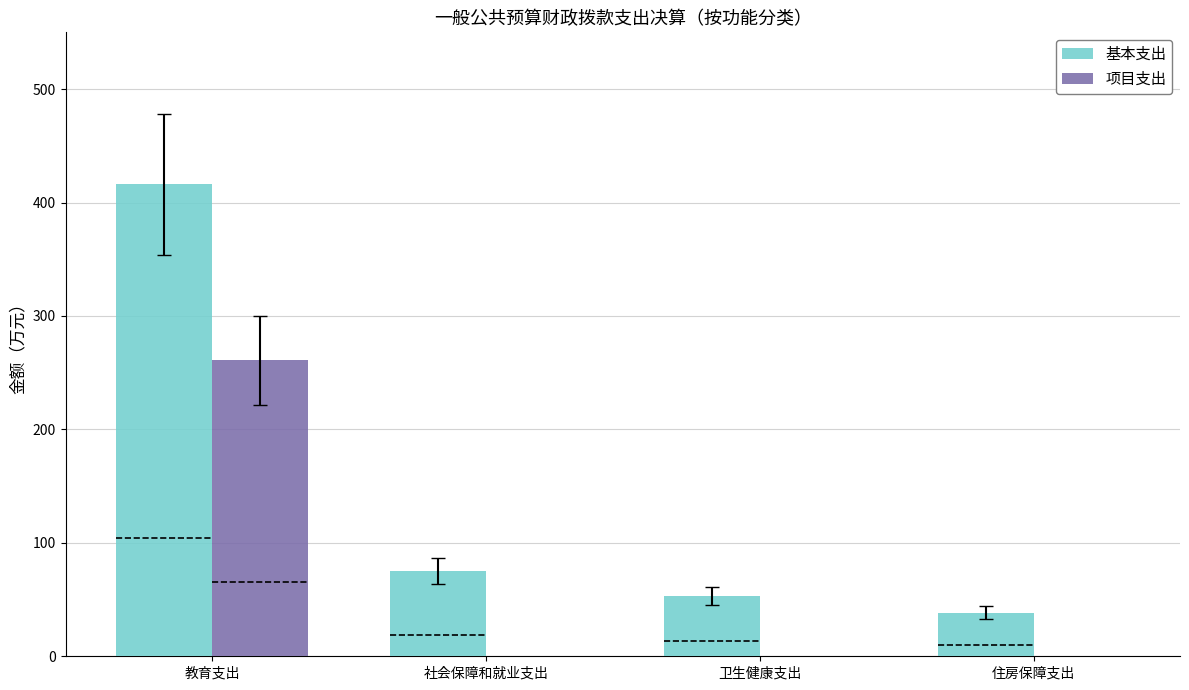

How many groups of bars are there?

4